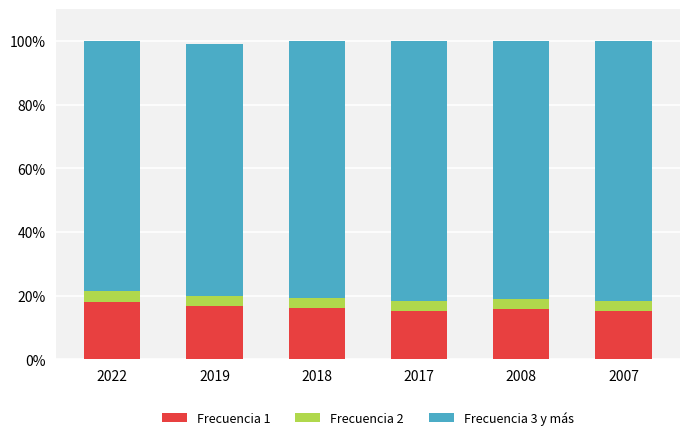

What is the sum of all Frecuencia 1 values?

96.9